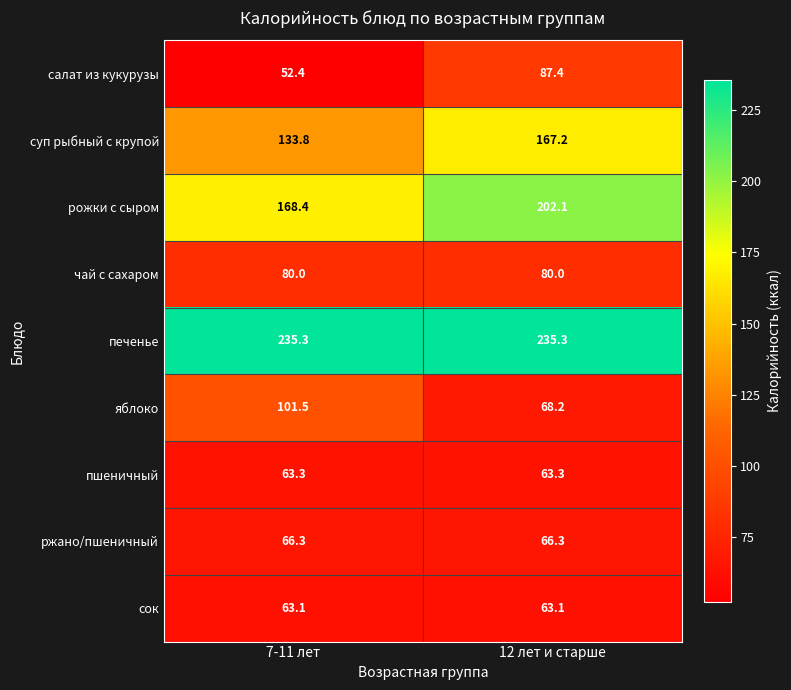

Which category has the lowest value across all series?

7-11 лет